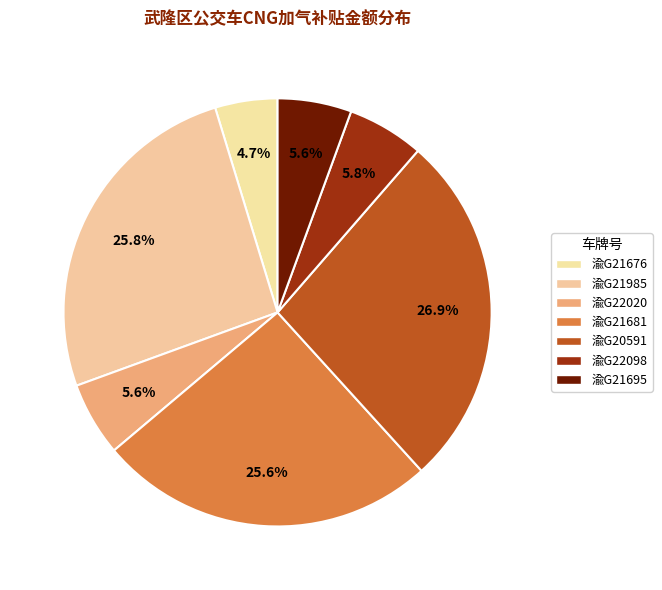

What is the change in value from 渝G21985 to 渝G22020?

-2046.8